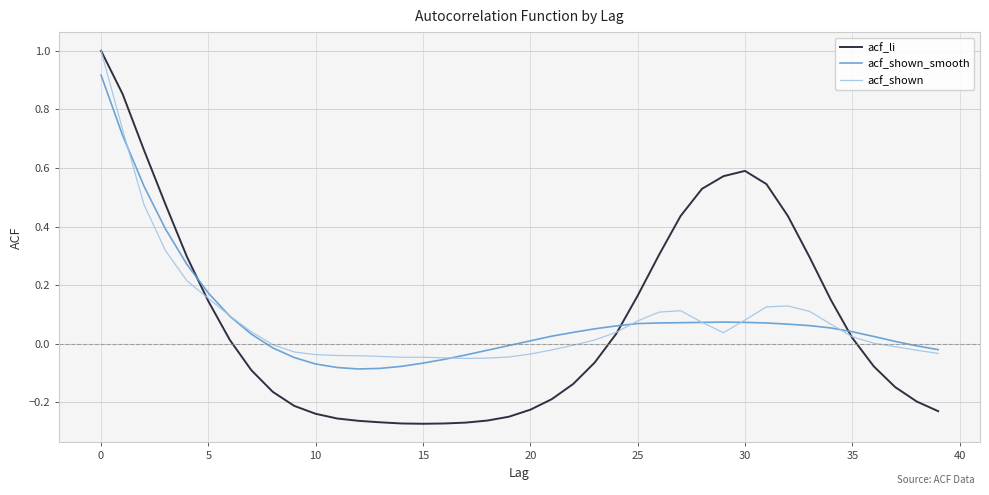

How many values in the acf_shown_smooth series exceed 0?

26